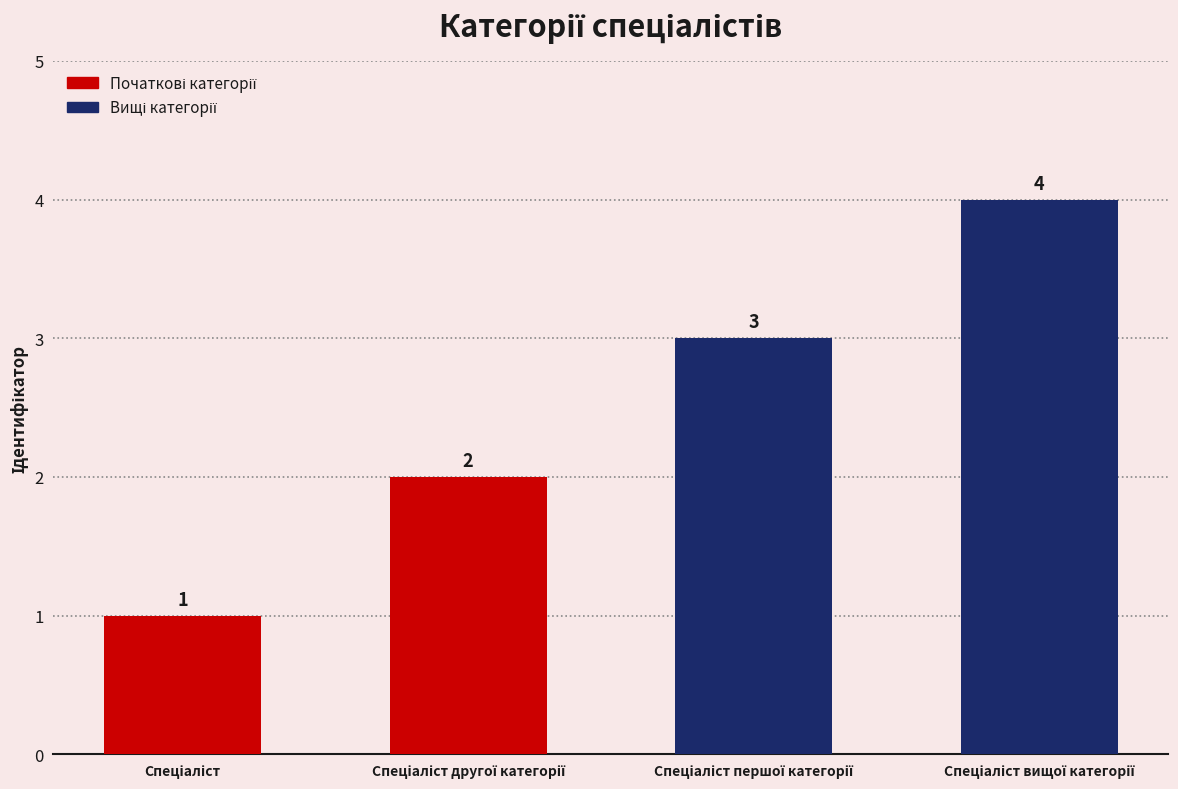

Count the values in the range 2 to 4.

3